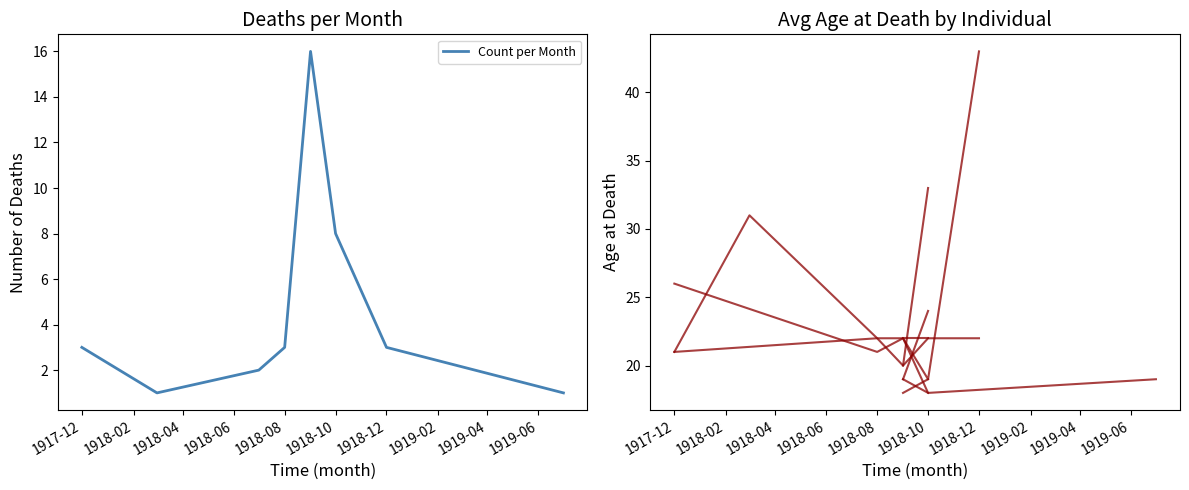

The value of Count per Month at 1918-10 is 14. True or false?

False